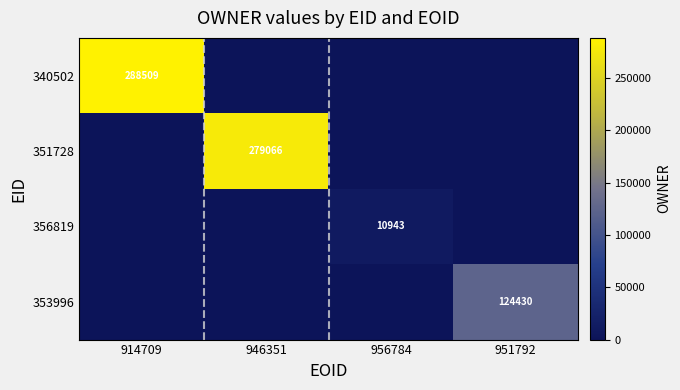

Which has a higher value, 914709 or 946351?

914709